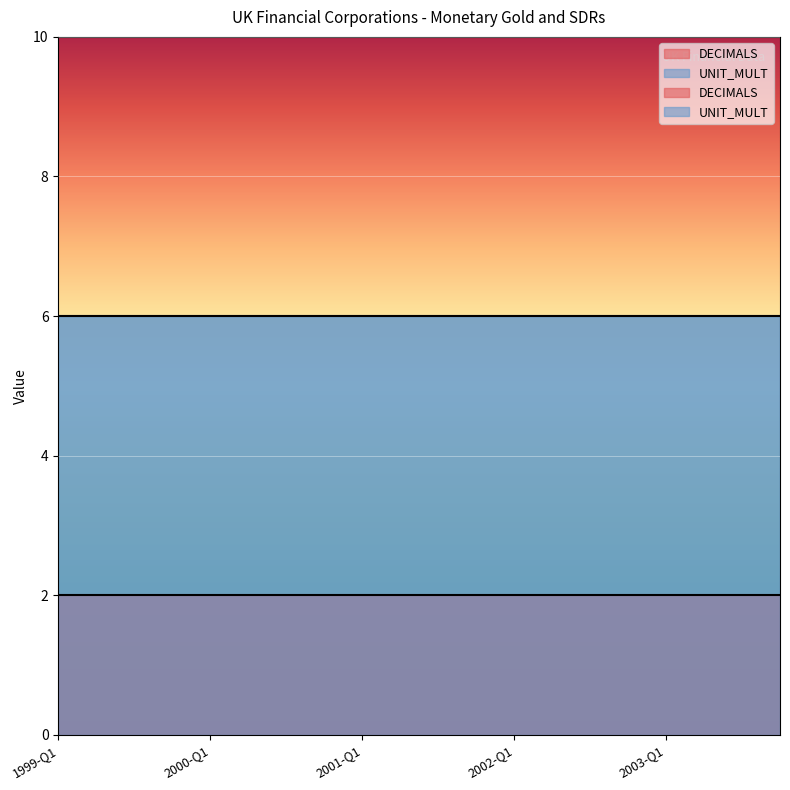

True or false: DECIMALS has more than 1 points higher than both neighbors.

False